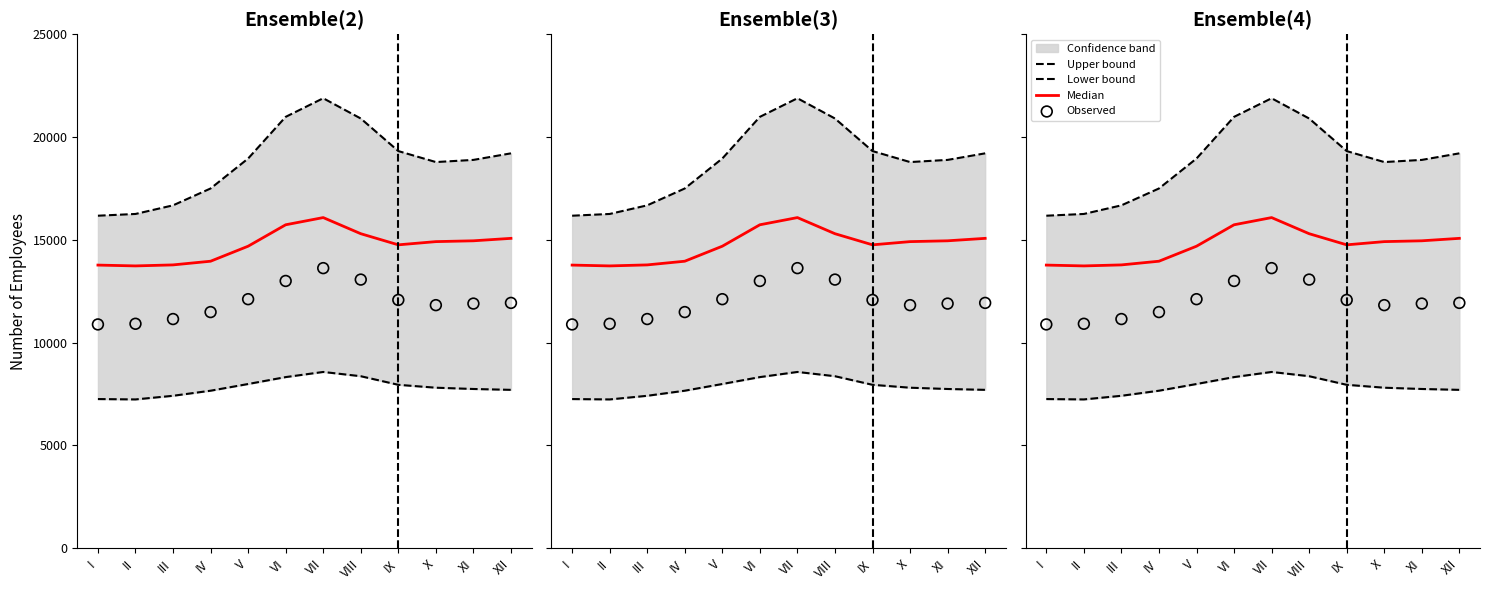

Which series has the largest total across all categories?

Upper bound